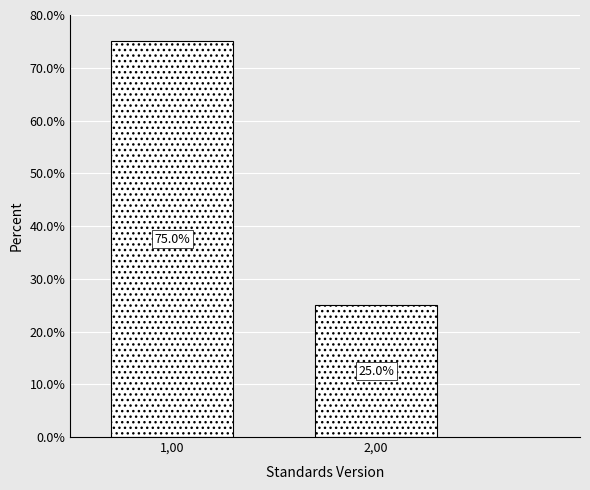

Reading left to right, transcribe all the data shown in this chart.

1,00=75	2,00=25